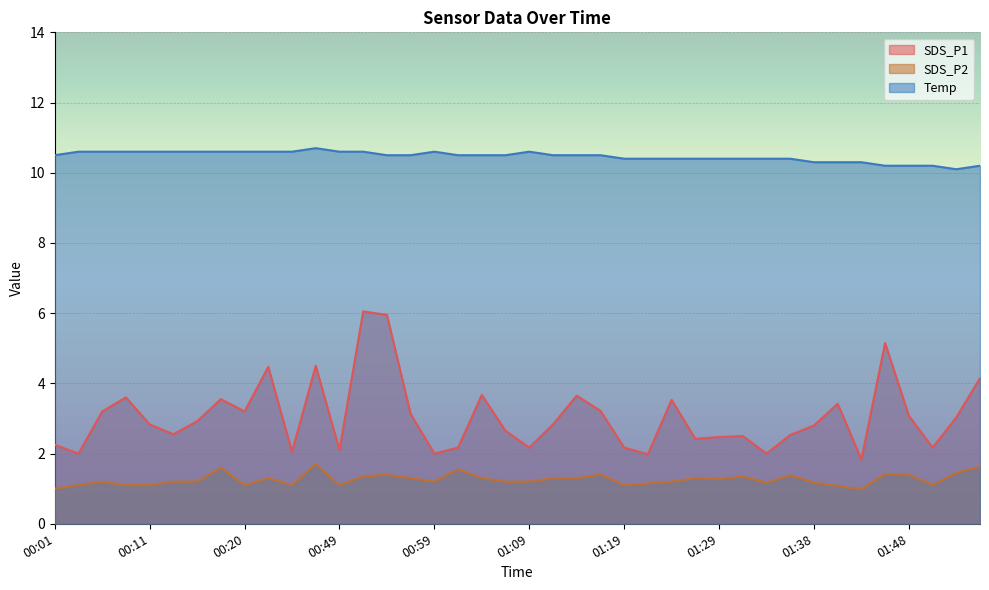

Rank the categories by SDS_P1 value from lowest to highest.

01:43, 01:21, 00:03, 00:59, 01:33, 00:25, 00:49, 01:01, 01:09, 01:19, 01:51, 00:01, 01:26, 01:29, 01:31, 01:36, 00:13, 01:06, 01:38, 00:11, 01:11, 00:15, 01:53, 01:48, 00:56, 00:06, 00:20, 01:16, 01:41, 01:24, 00:18, 00:08, 01:14, 01:04, 01:56, 00:23, 00:46, 01:46, 00:54, 00:51